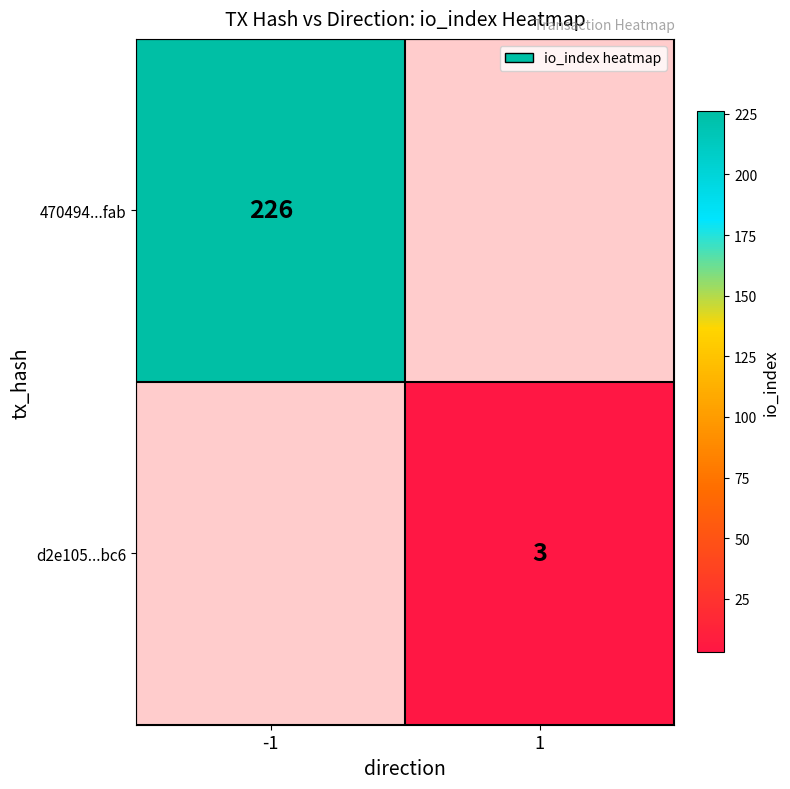

The d2e105...bc6 series shows 4 at 1. True or false?

False